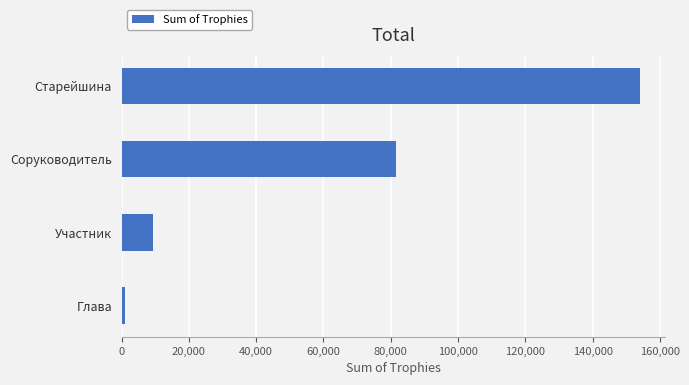

Where is the data nearest to the value 77543?

Соруководитель